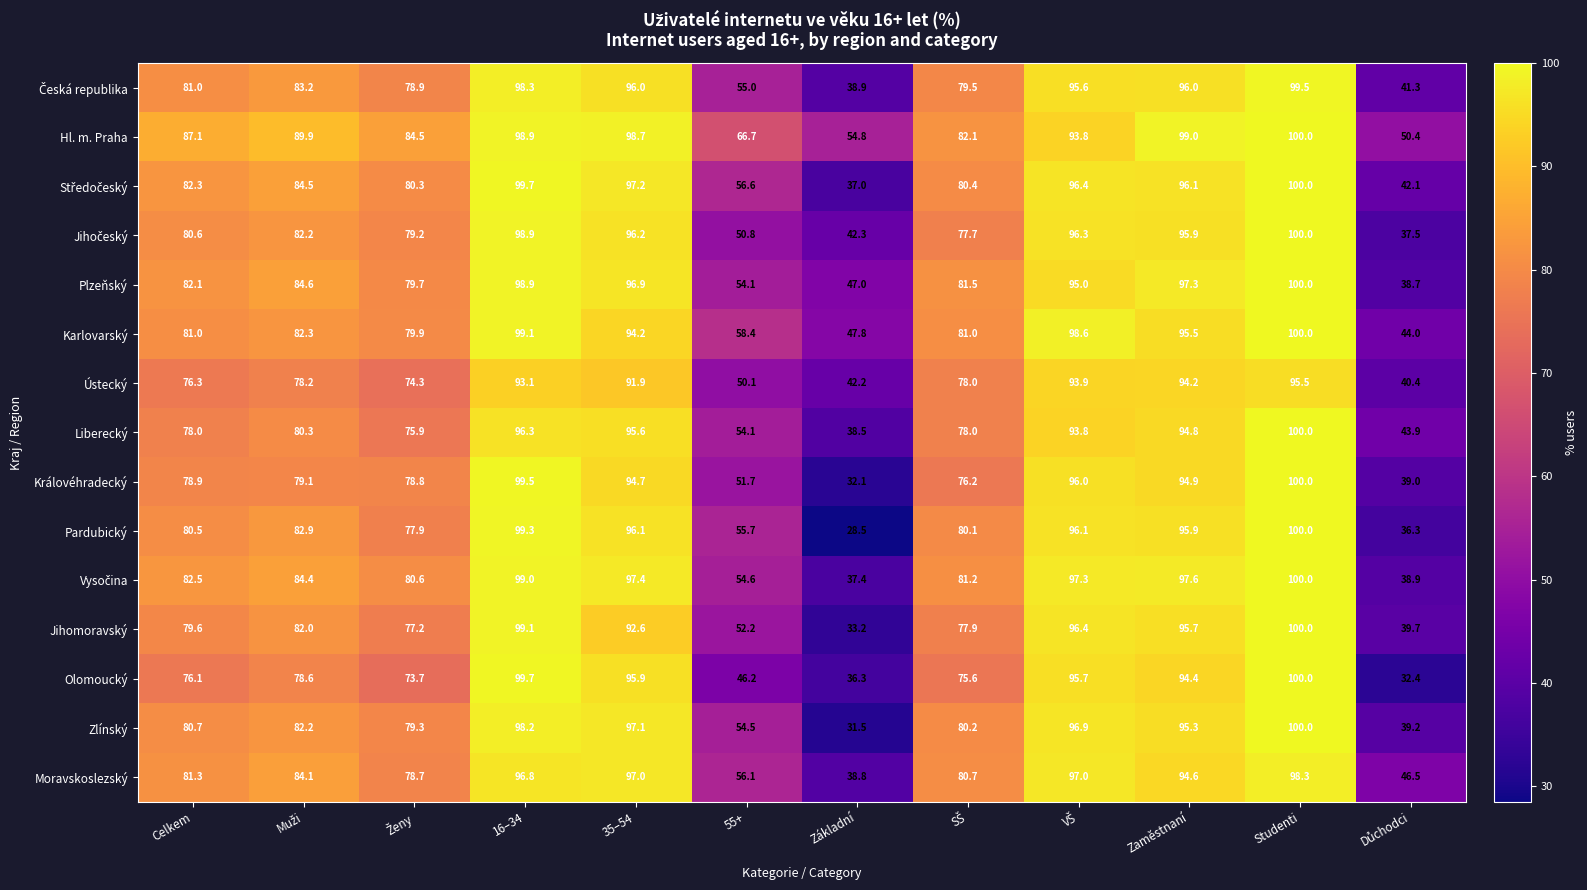

The value of Ústecký at Základní is 67.7. True or false?

False